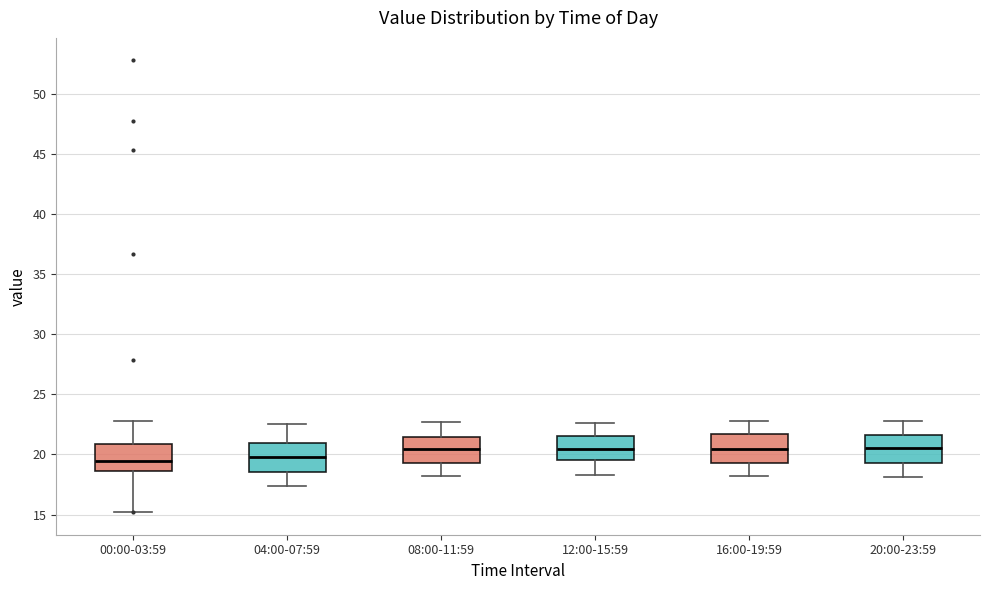

Reading left to right, transcribe this box plot: for each box, give where its median line is, the range the box spans, and where its two whiskers end, as read against the y-axis. The values are not printed on the chart, so give them approximately, as read against the axis.

00:00-03:59: median 19.5, box 18.5 to 21.0, whiskers 15.0 to 23.0
04:00-07:59: median 20.0, box 18.5 to 21.0, whiskers 17.5 to 22.5
08:00-11:59: median 20.5, box 19.5 to 21.5, whiskers 18.0 to 22.5
12:00-15:59: median 20.5, box 19.5 to 21.5, whiskers 18.5 to 22.5
16:00-19:59: median 20.5, box 19.5 to 21.5, whiskers 18.0 to 23.0
20:00-23:59: median 20.5, box 19.5 to 21.5, whiskers 18.0 to 23.0